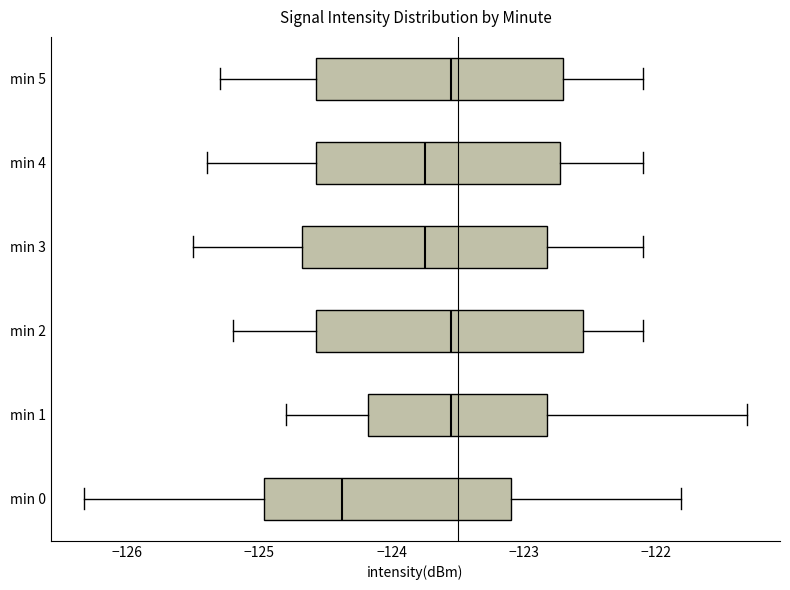

Reading bottom to top, transcribe this box plot: for each box, give where its median line is, the range the box spans, and where its two whiskers end, as read against the x-axis. The values are not printed on the chart, so give them approximately, as read against the axis.

min 0: median -124.4, box -125.0 to -123.1, whiskers -126.3 to -121.8
min 1: median -123.5, box -124.2 to -122.8, whiskers -124.8 to -121.3
min 2: median -123.5, box -124.6 to -122.5, whiskers -125.2 to -122.1
min 3: median -123.7, box -124.7 to -122.8, whiskers -125.5 to -122.1
min 4: median -123.7, box -124.6 to -122.7, whiskers -125.4 to -122.1
min 5: median -123.5, box -124.6 to -122.7, whiskers -125.3 to -122.1